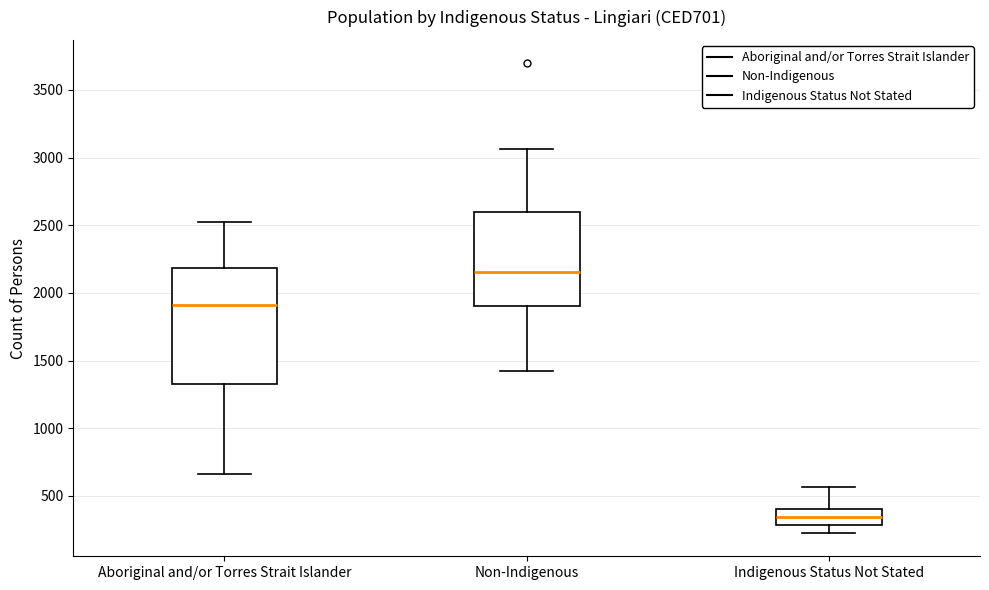

Reading left to right, transcribe this box plot: for each box, give where its median line is, the range the box spans, and where its two whiskers end, as read against the y-axis. The values are not printed on the chart, so give them approximately, as read against the axis.

Aboriginal and/or Torres Strait Islander: median 1900, box 1350 to 2200, whiskers 650 to 2550
Non-Indigenous: median 2150, box 1900 to 2600, whiskers 1400 to 3050
Indigenous Status Not Stated: median 350, box 300 to 400, whiskers 250 to 550